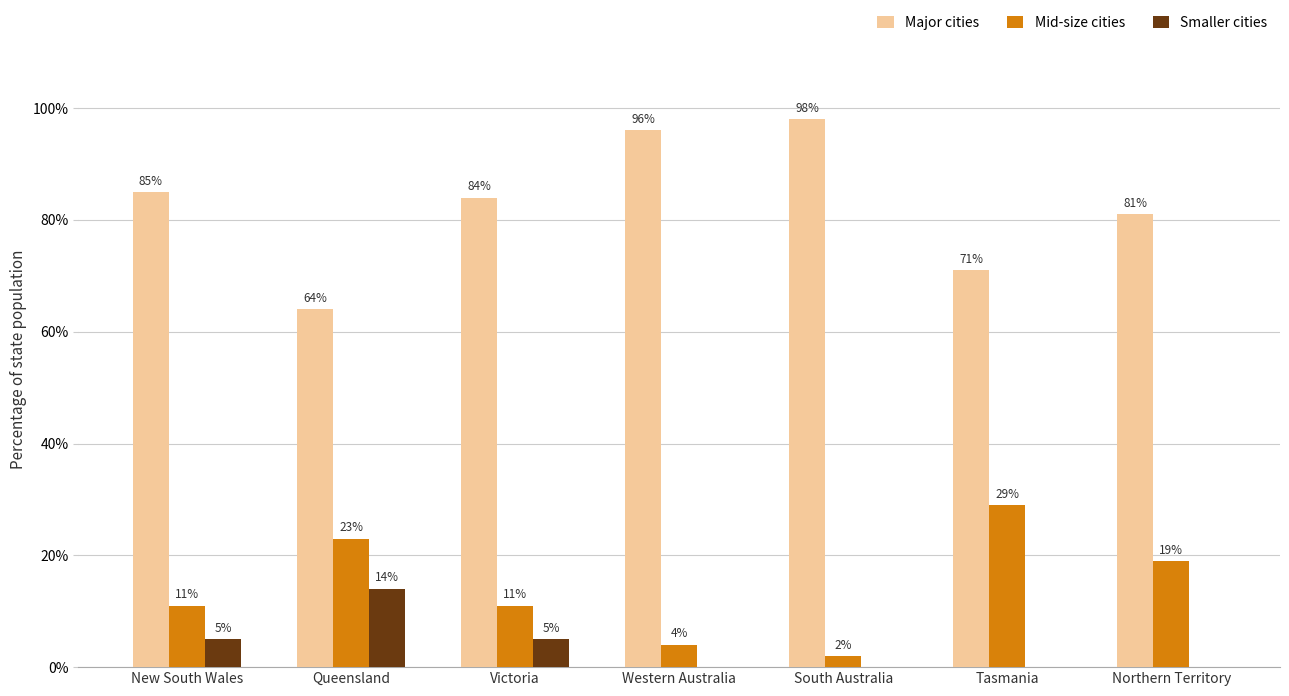

Reading left to right, extract all data points from this chart.

Major cities: 85	64	84	96	98	71	81
Mid-size cities: 11	23	11	4	2	29	19
Smaller cities: 5	14	5	0	0	0	0